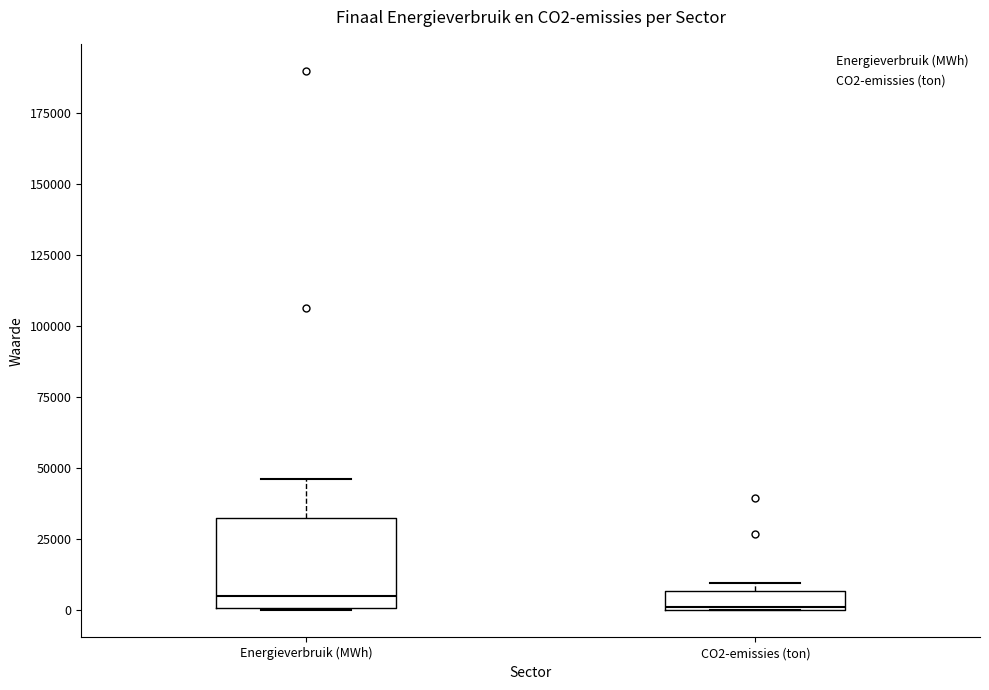

Which box is the tallest, from its lower edge to its upper edge?

Energieverbruik (MWh)